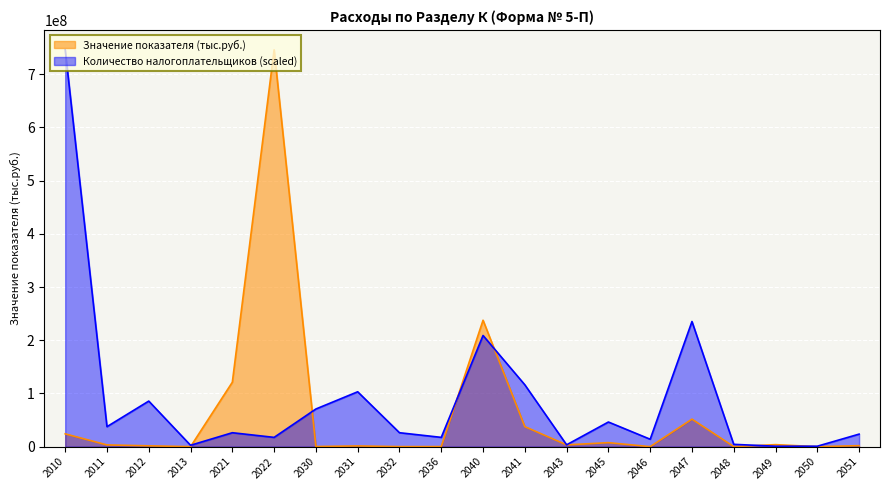

How many values in the Количество налогоплательщиков series are below 26239537?

9